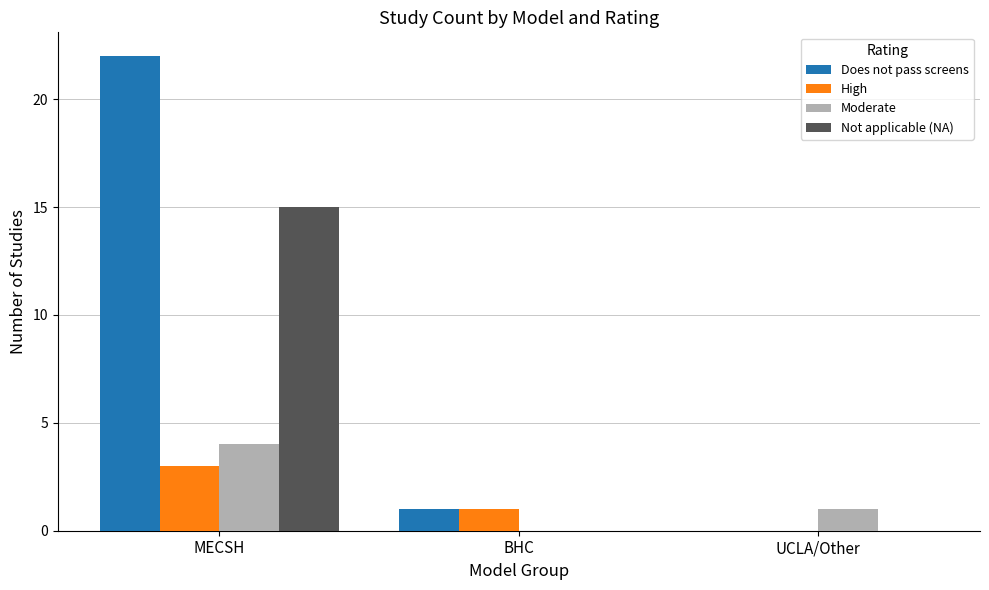

The Does not pass screens series shows 32 at MECSH. True or false?

False